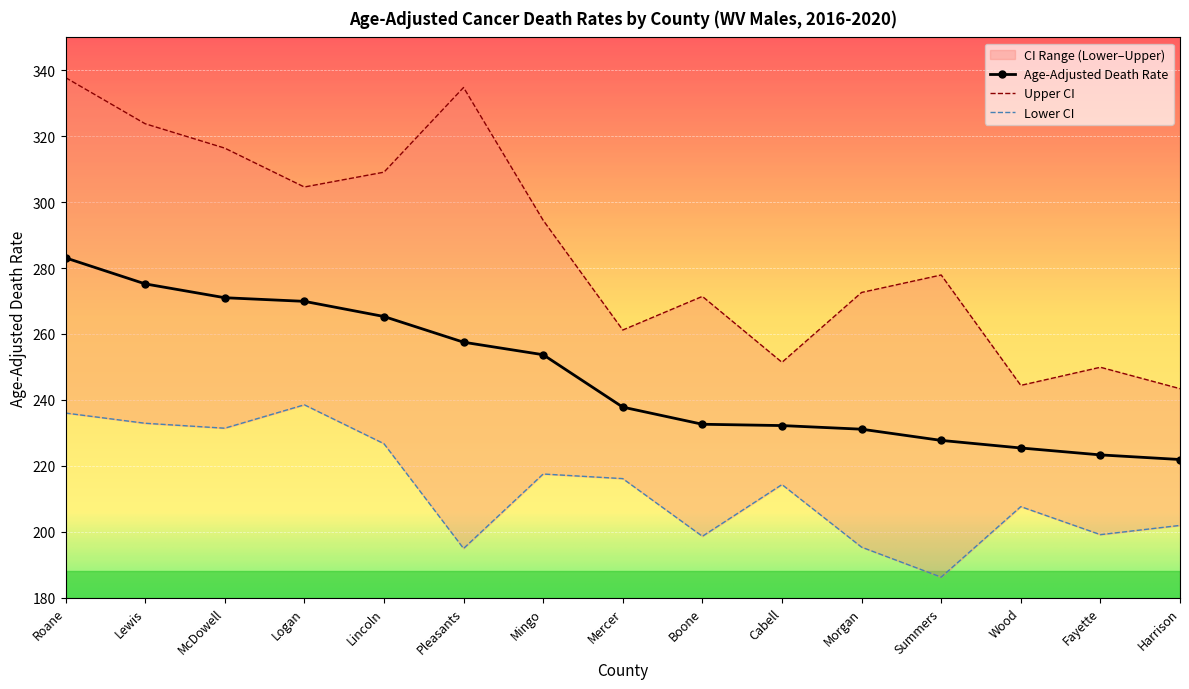

The Age-Adjusted Death Rate series shows 283.1 at Roane. True or false?

True